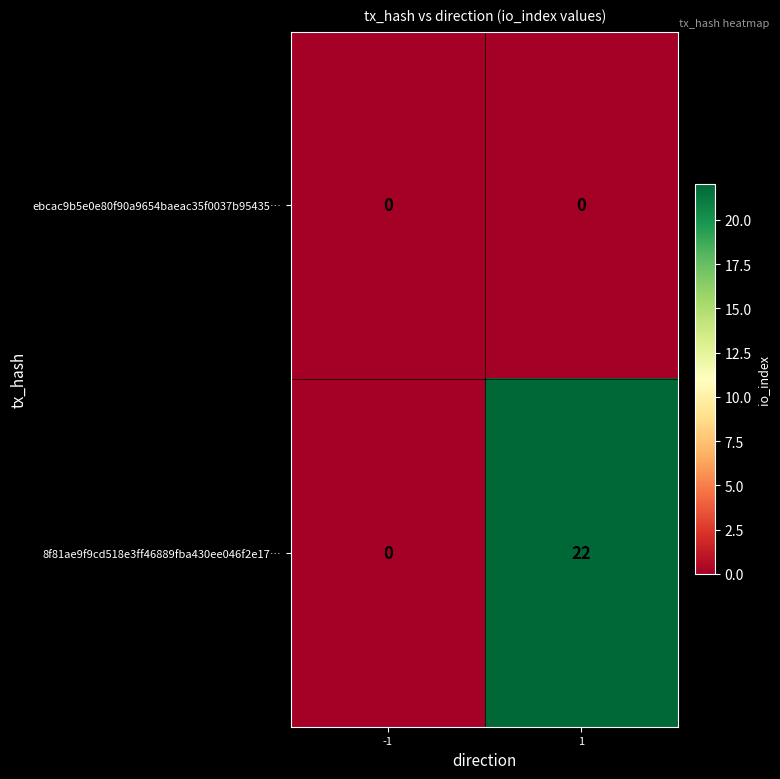

Reading left to right, transcribe all the data shown in this chart.

ebcac9b5e0e80f90a9654baeac35f0037b95435…: -1=0	1=0
8f81ae9f9cd518e3ff46889fba430ee046f2e17…: -1=0	1=22